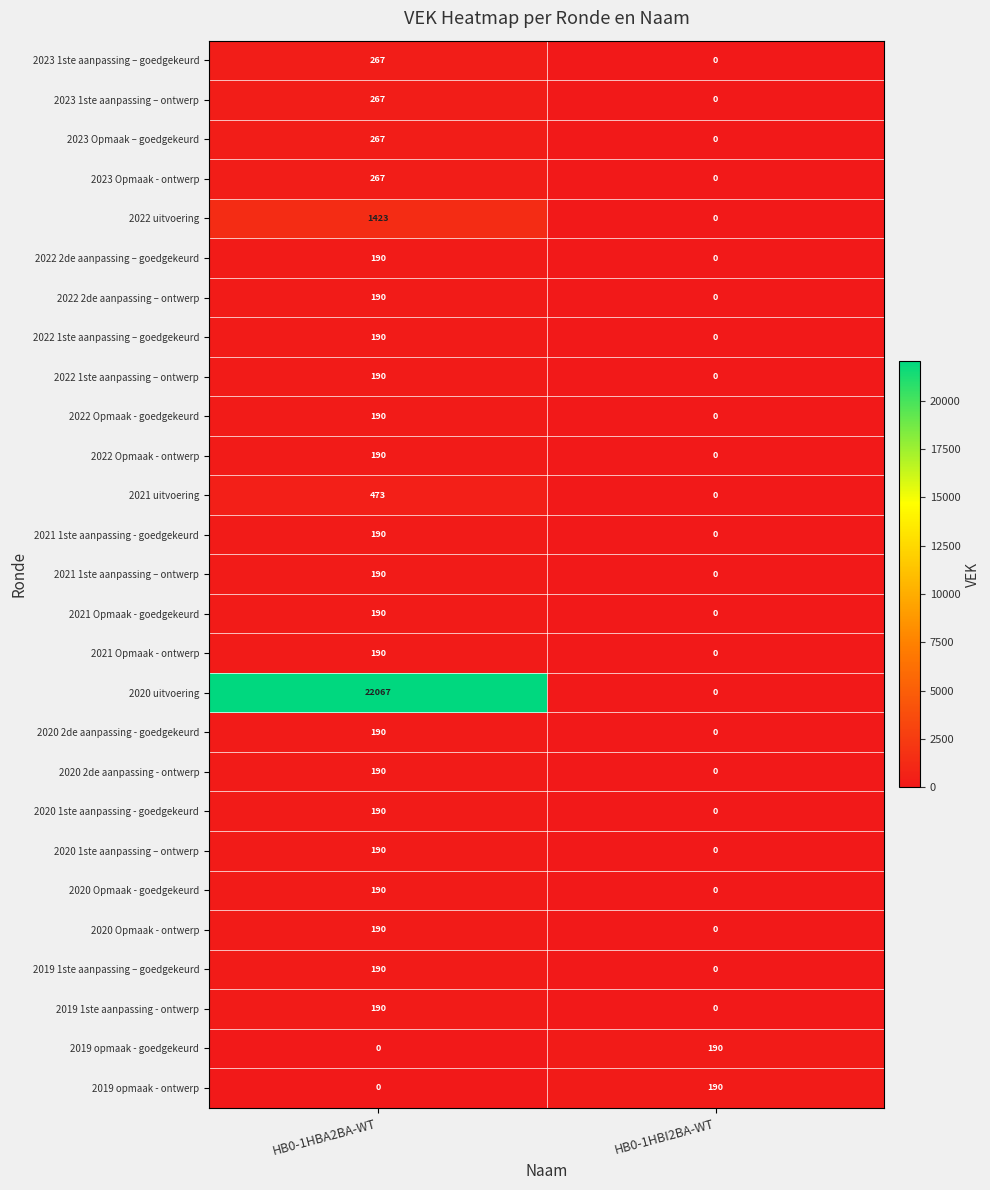

What is the maximum value shown in the chart?

22067